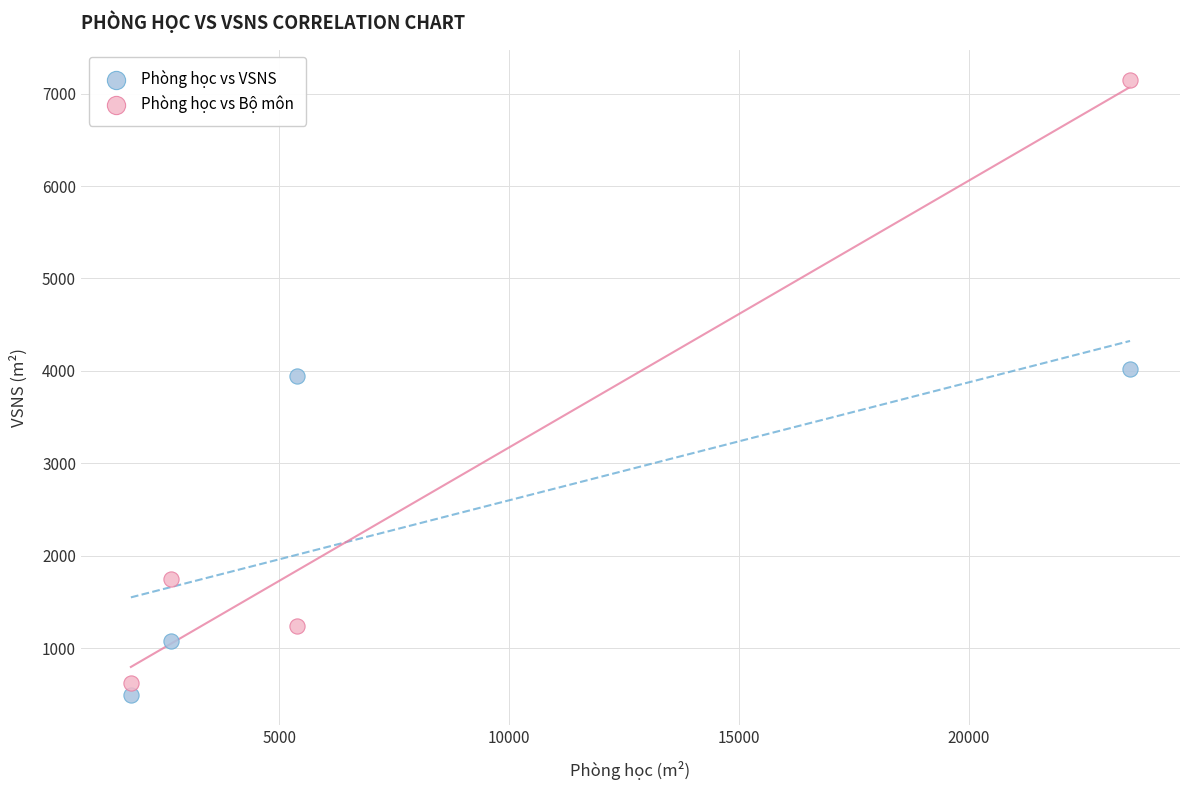

Which series has the largest Y range (max minus min)?

Phòng học vs Bộ môn